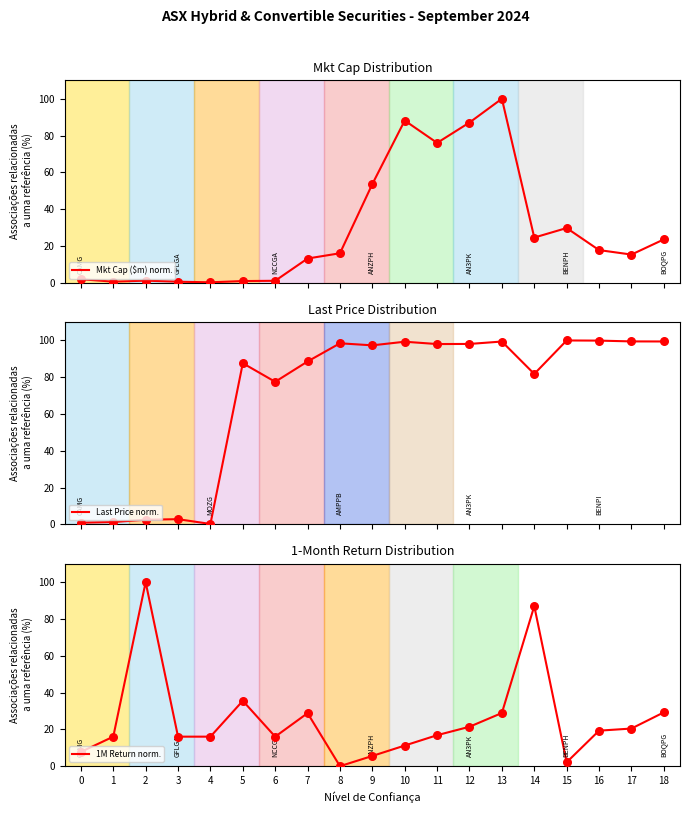

At how many categories does at least one series exceed 41?

15